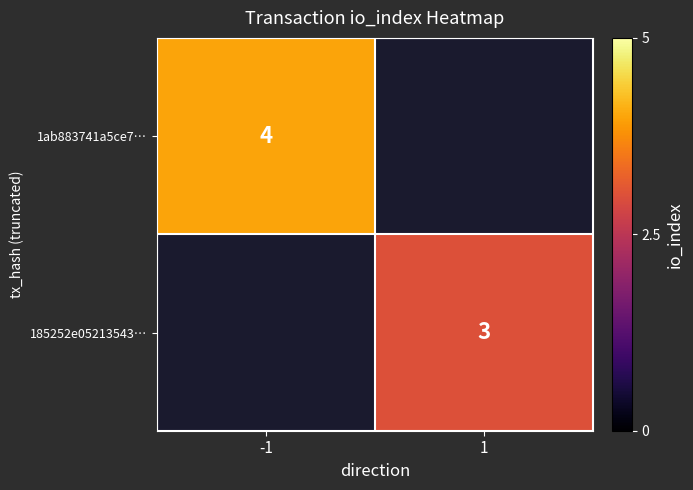

Is it true that 1ab883741a5ce7… equals 2 at -1?

False